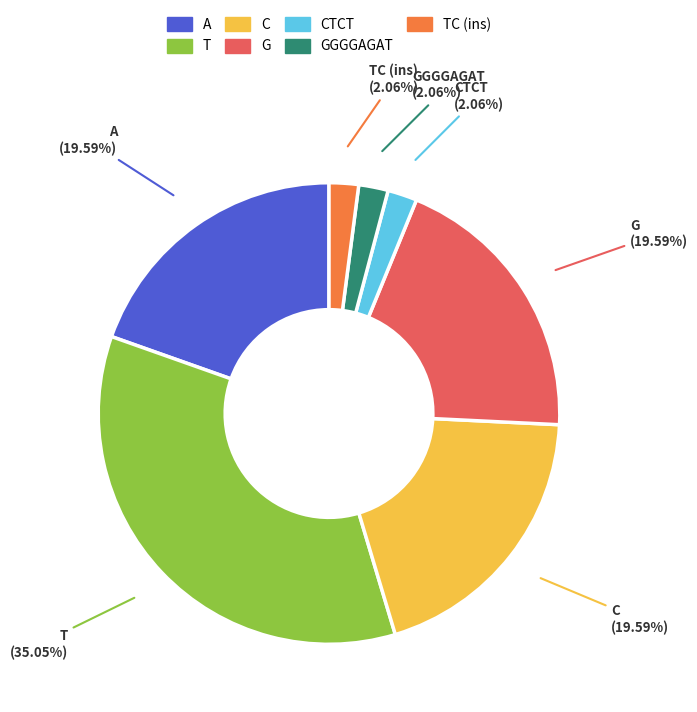

Is there a majority slice in this chart?

No